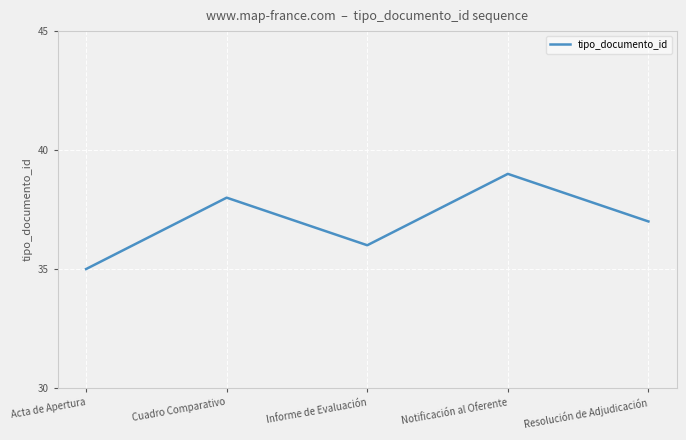

What is the difference between the values at Cuadro Comparativo and Informe de Evaluación?

2